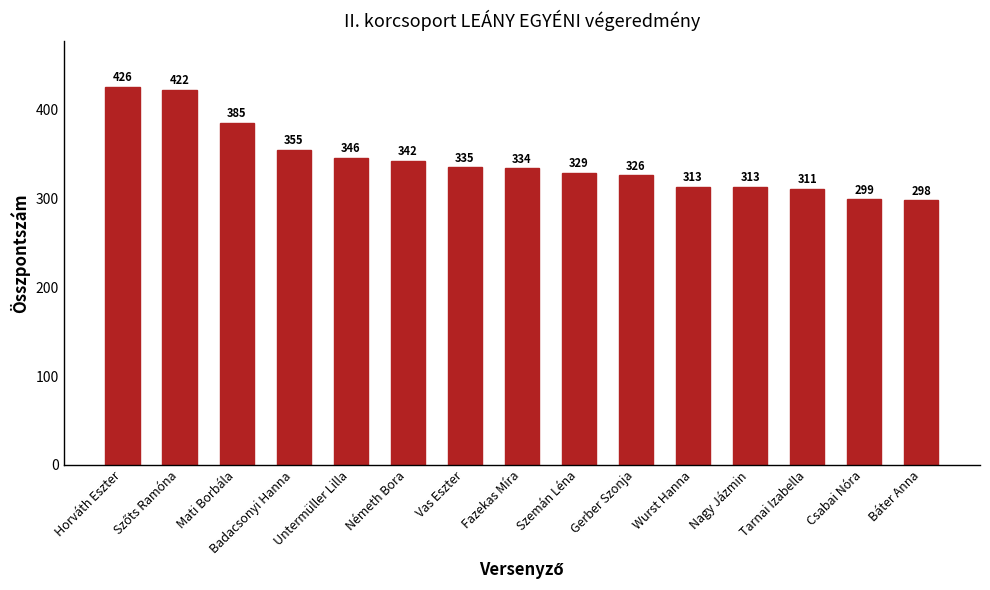

Where does the data first go above 334?

Horváth Eszter